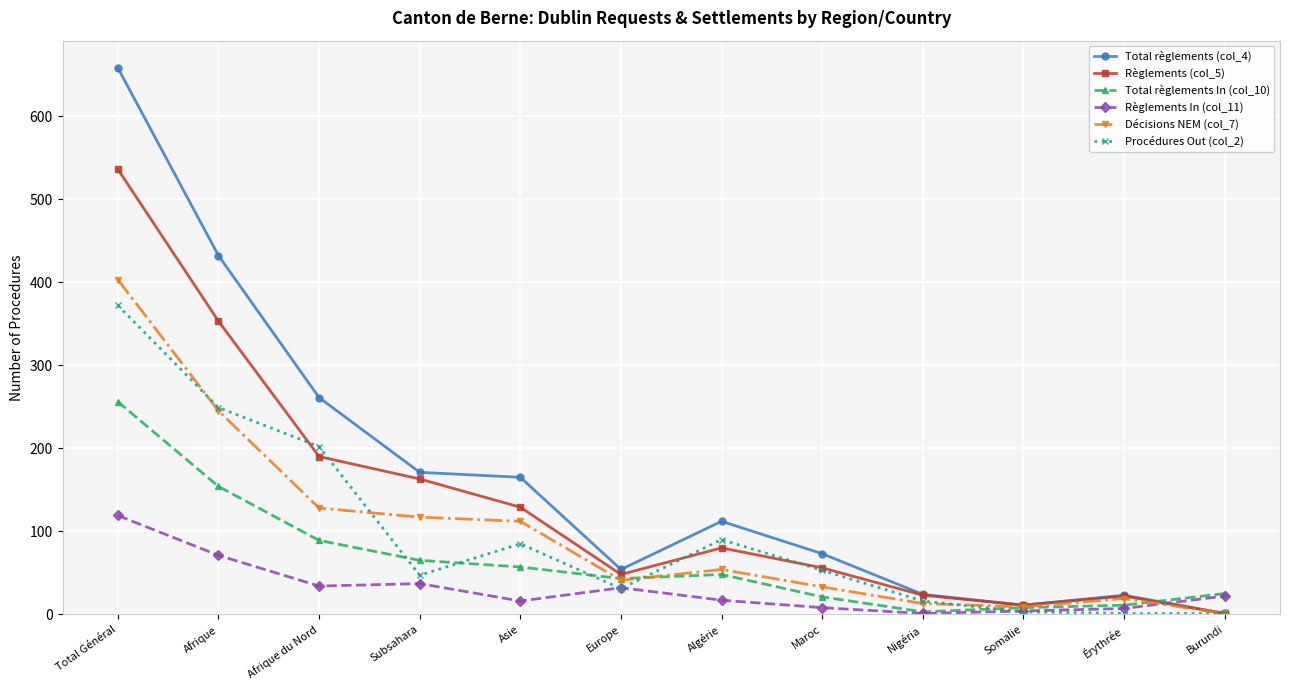

Is the value of Procédures Out (col_2) at Burundi greater than the value of Total règlements In (col_10) at Érythrée?

No